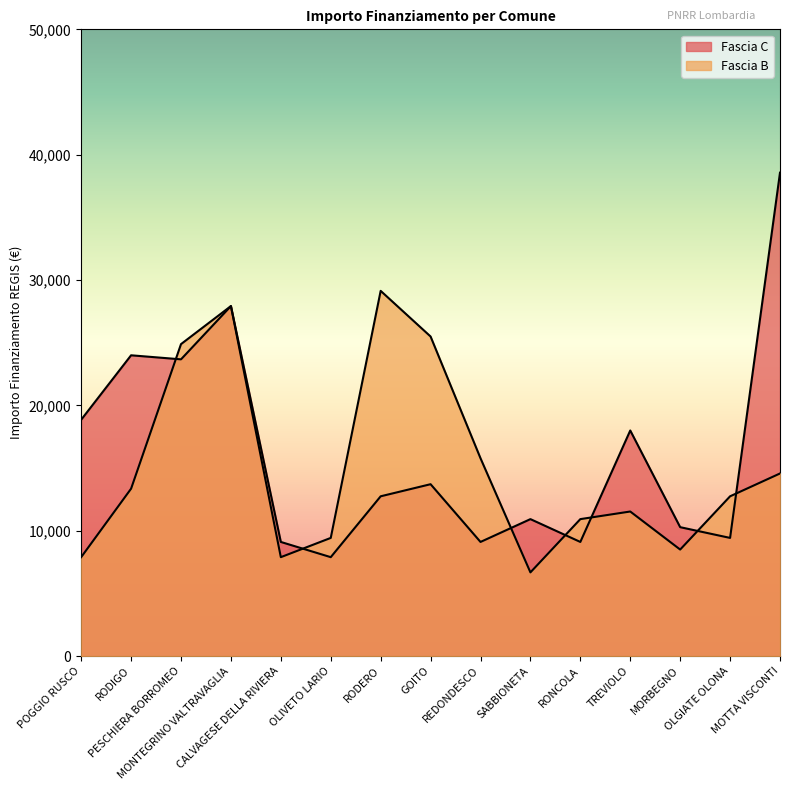

Which series has the widest spread of values?

Fascia C